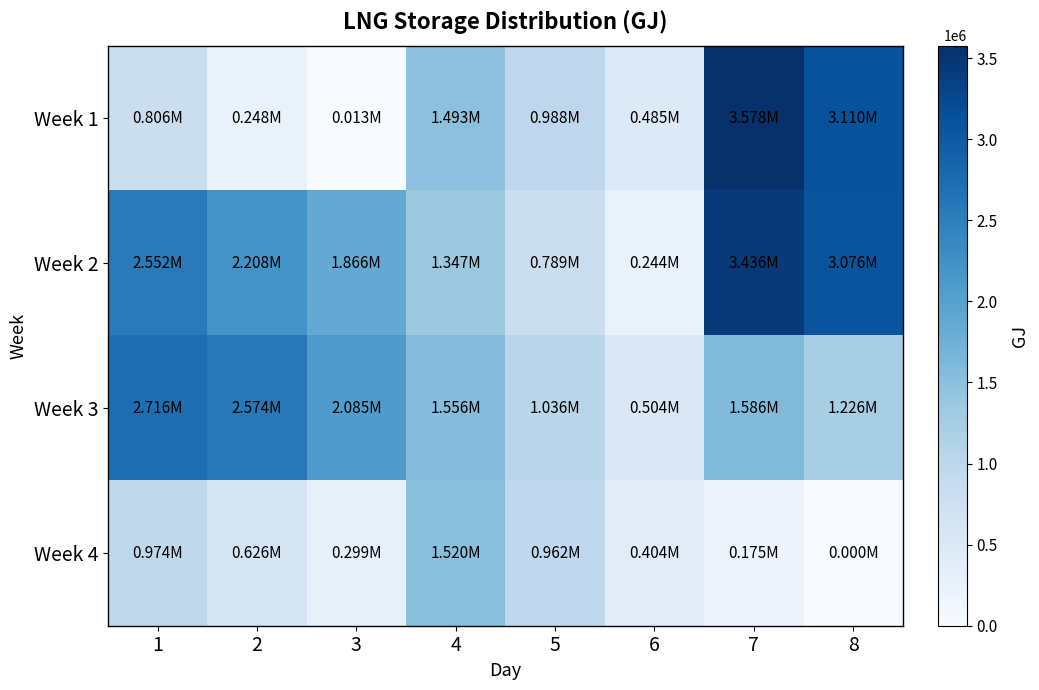

At how many categories does at least one series exceed 864018?

7